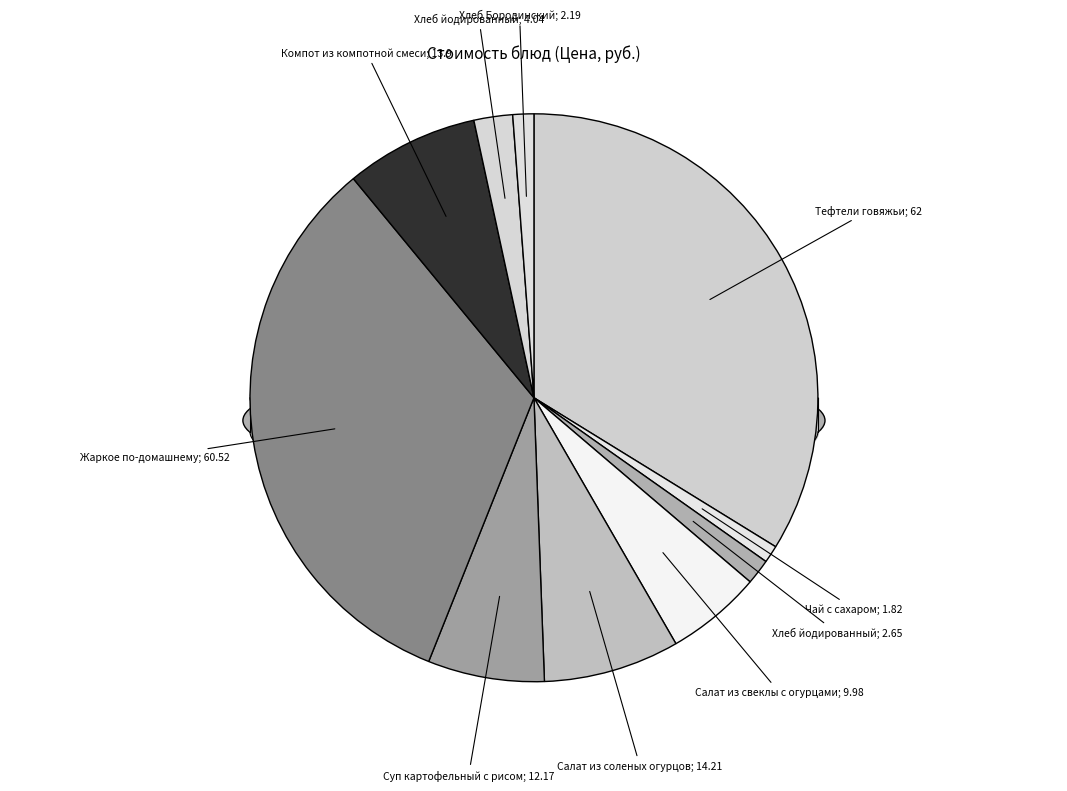

What percentage do Жаркое по-домашнему (2 блюдо) and Хлеб Бородинский (хлеб черн) together represent?

34.2%